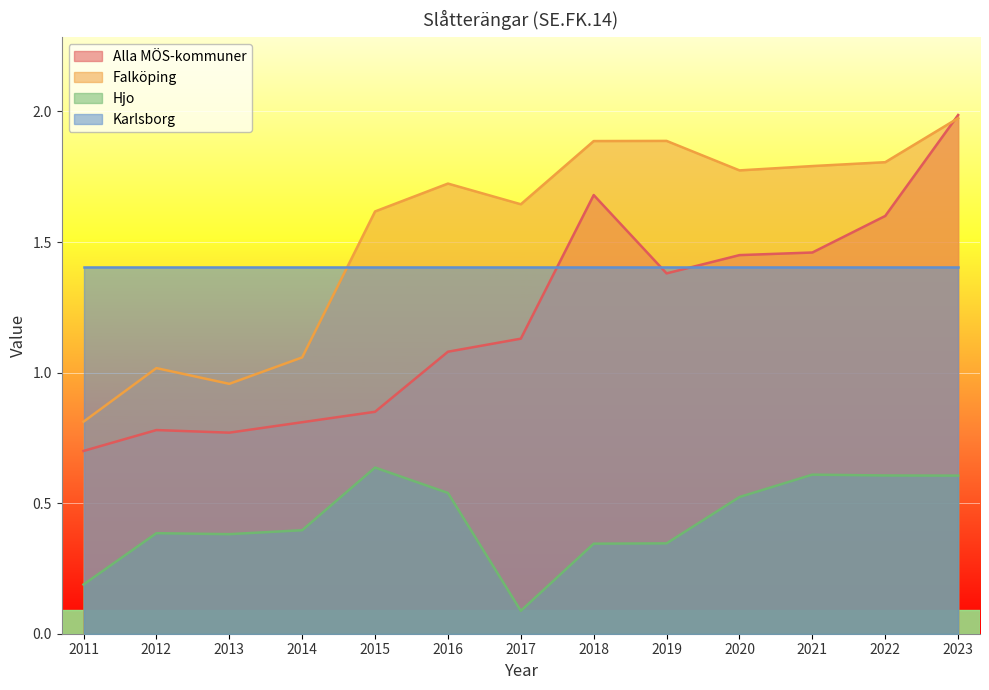

Which series ends up on top after the final intersection of Alla MÖS-kommuner and Falköping?

Alla MÖS-kommuner